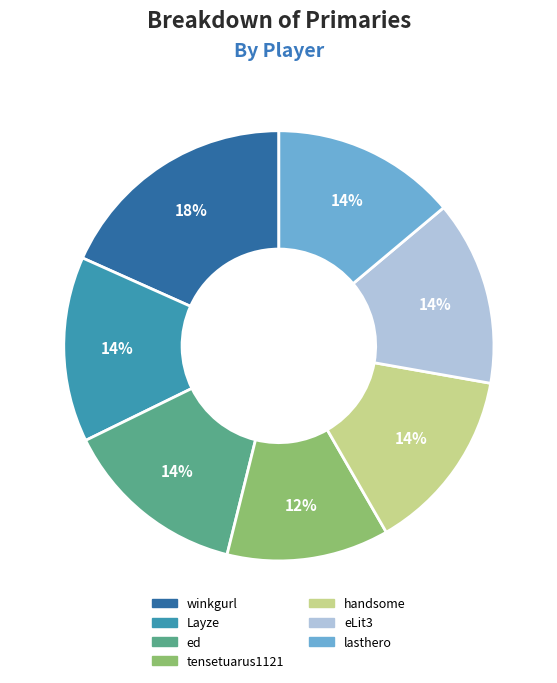

What is the smallest slice in the pie chart?

tensetuarus1121